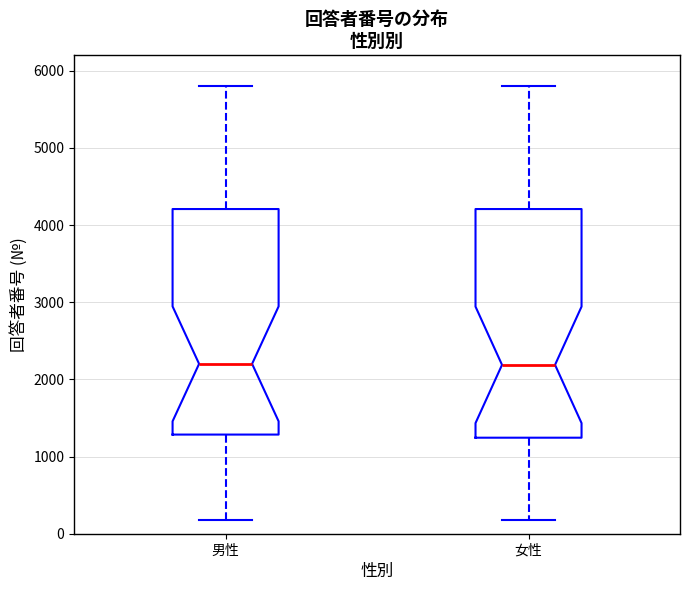

Reading left to right, transcribe this box plot: for each box, give where its median line is, the range the box spans, and where its two whiskers end, as read against the y-axis. The values are not printed on the chart, so give them approximately, as read against the axis.

男性: median 2200, box 1300 to 4200, whiskers 200 to 5800
女性: median 2200, box 1200 to 4200, whiskers 200 to 5800